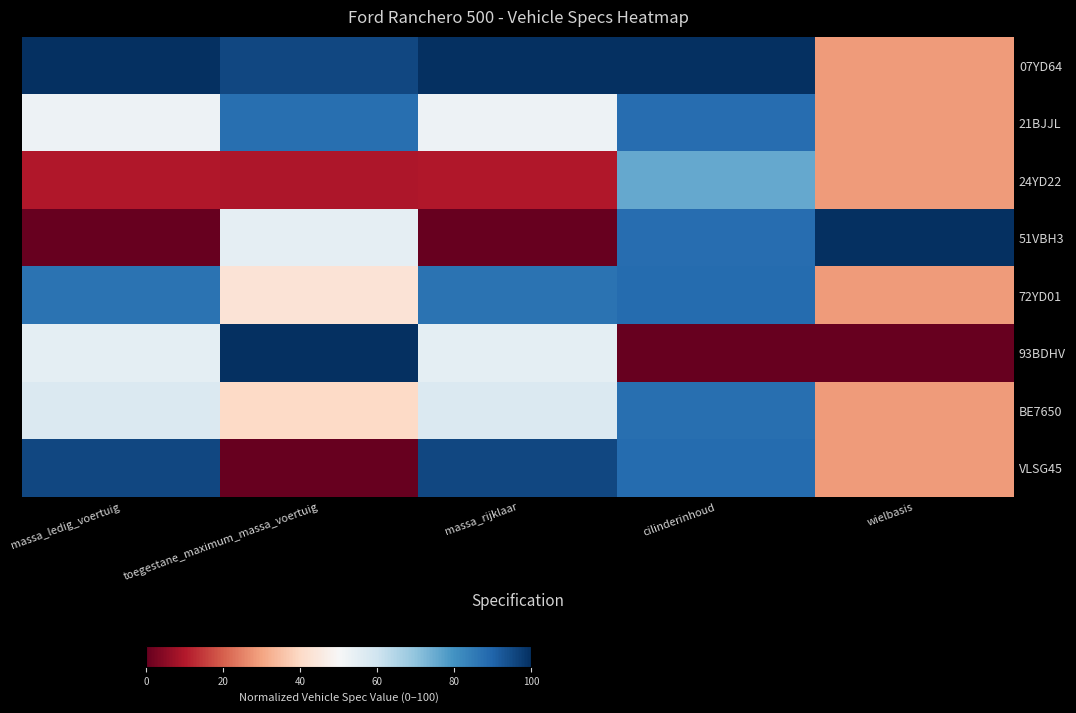

Reading left to right, what are all the values shown in this chart?

07YD64: massa_ledig_voertuig=100.0	toegestane_maximum_massa_voertuig=95.4	massa_rijklaar=100.0	cilinderinhoud=100.0	wielbasis=28.6
21BJJL: massa_ledig_voertuig=52.7	toegestane_maximum_massa_voertuig=87.7	massa_rijklaar=52.7	cilinderinhoud=87.9	wielbasis=28.6
24YD22: massa_ledig_voertuig=9.9	toegestane_maximum_massa_voertuig=9.7	massa_rijklaar=9.9	cilinderinhoud=75.5	wielbasis=28.6
51VBH3: massa_ledig_voertuig=0.0	toegestane_maximum_massa_voertuig=54.5	massa_rijklaar=0.0	cilinderinhoud=87.9	wielbasis=100.0
72YD01: massa_ledig_voertuig=86.9	toegestane_maximum_massa_voertuig=43.1	massa_rijklaar=86.9	cilinderinhoud=88.5	wielbasis=28.6
93BDHV: massa_ledig_voertuig=55.0	toegestane_maximum_massa_voertuig=100.0	massa_rijklaar=55.0	cilinderinhoud=0.0	wielbasis=0.0
BE7650: massa_ledig_voertuig=57.2	toegestane_maximum_massa_voertuig=40.1	massa_rijklaar=57.2	cilinderinhoud=87.7	wielbasis=28.6
VLSG45: massa_ledig_voertuig=95.5	toegestane_maximum_massa_voertuig=0.0	massa_rijklaar=95.5	cilinderinhoud=88.5	wielbasis=28.6